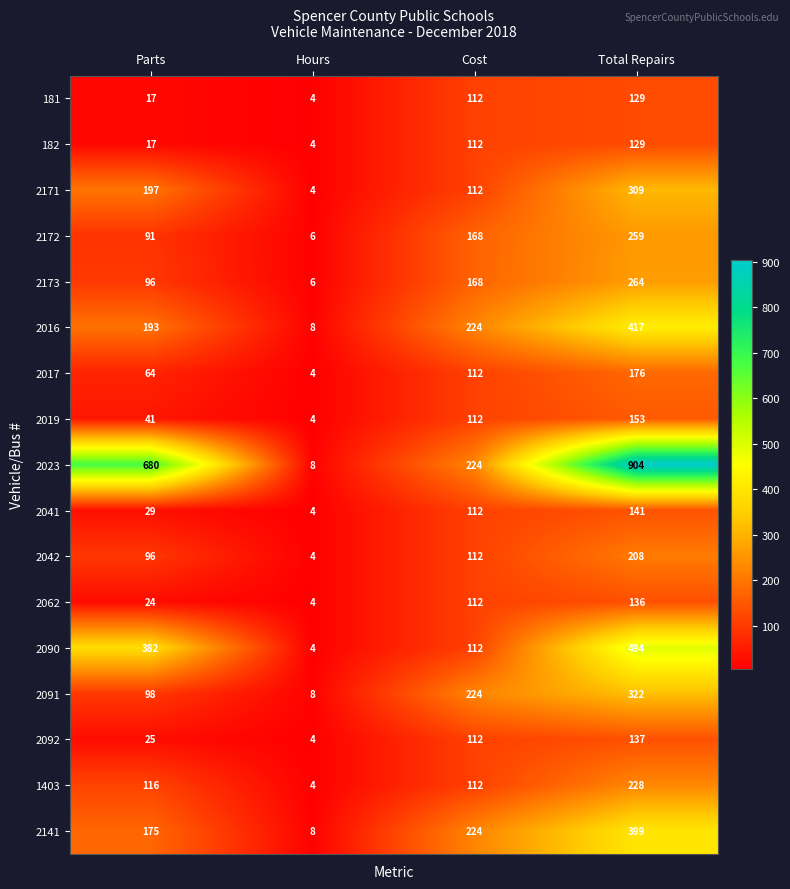

What is the total value across all series at Hours?

88